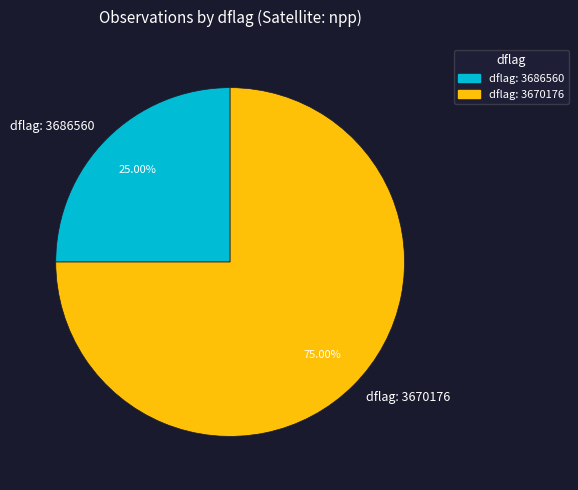

Does any single category account for the majority?

Yes